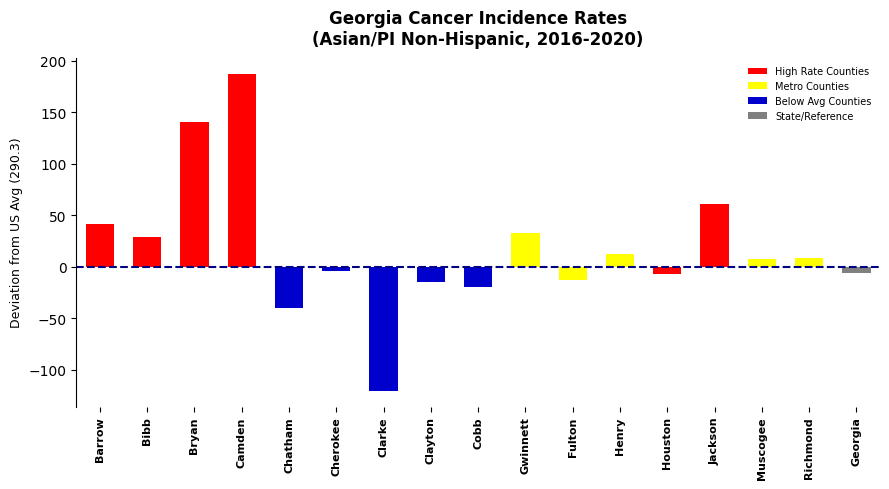

The chart shows a value of -14.9 at Clayton. True or false?

True